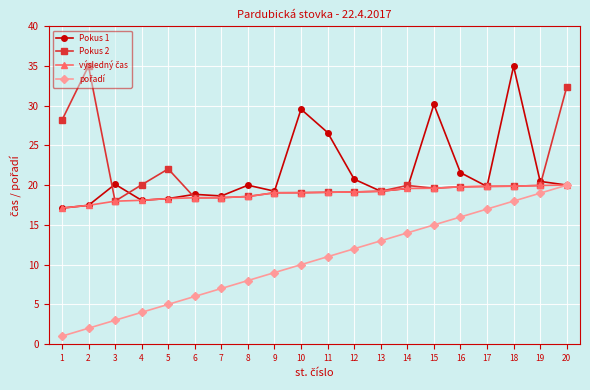

What is the total value across all series at 1?

63.4